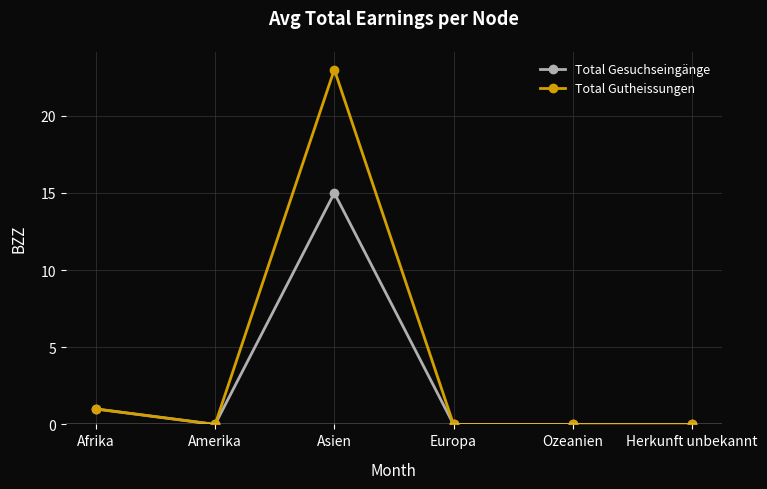

How many categories are shown in the chart?

6